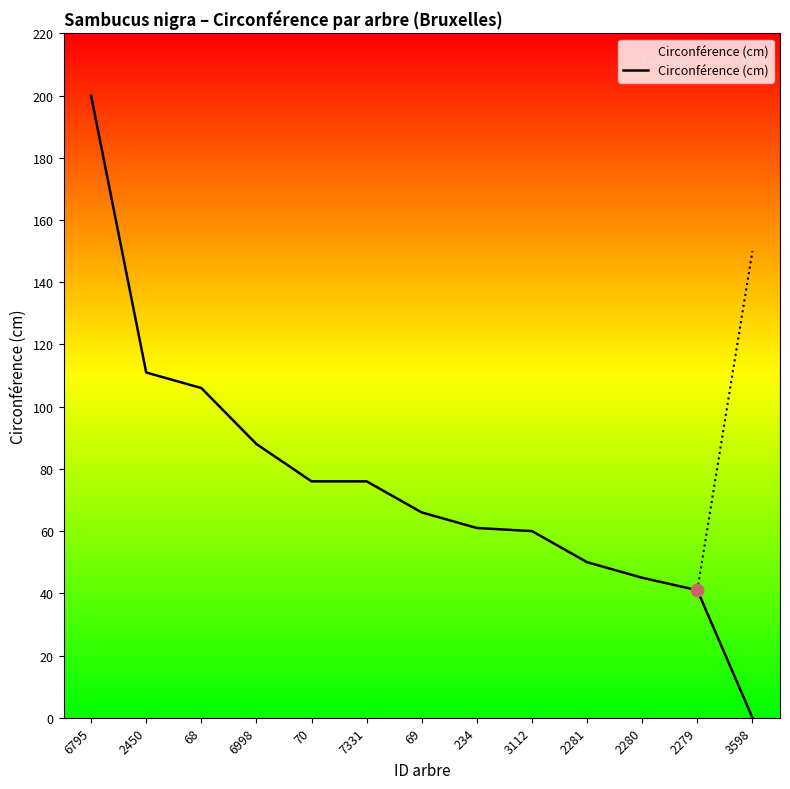

What is the change in value from 7331 to 2279?

-35